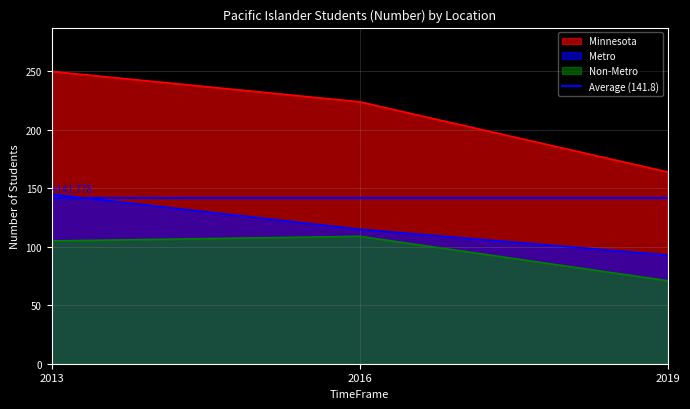

How many data points does each series have?

3